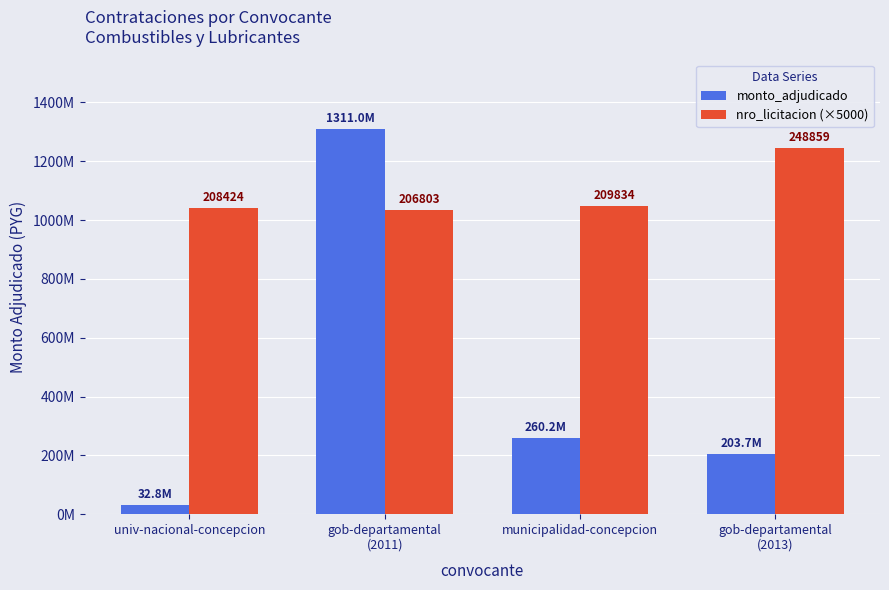

Where is nro_licitacion (×5000) nearest to the value 1139155000?

municipalidad-concepcion